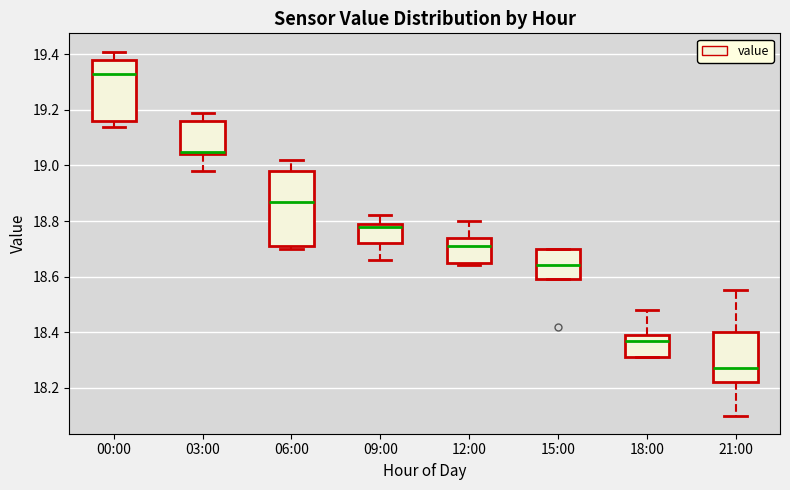

Reading left to right, read every box against the y-axis: the position of its median line, the range the box covers, and the ends of its whiskers. The values are not printed on the chart, so give them approximately, as read against the axis.

00:00: median 19.34, box 19.16 to 19.38, whiskers 19.14 to 19.42
03:00: median 19.06, box 19.04 to 19.16, whiskers 18.98 to 19.20
06:00: median 18.88, box 18.72 to 18.98, whiskers 18.70 to 19.02
09:00: median 18.78, box 18.72 to 18.80, whiskers 18.66 to 18.82
12:00: median 18.72, box 18.66 to 18.74, whiskers 18.64 to 18.80
15:00: median 18.64, box 18.60 to 18.70, whiskers 18.60 to 18.70
18:00: median 18.38, box 18.32 to 18.40, whiskers 18.32 to 18.48
21:00: median 18.28, box 18.22 to 18.40, whiskers 18.10 to 18.56